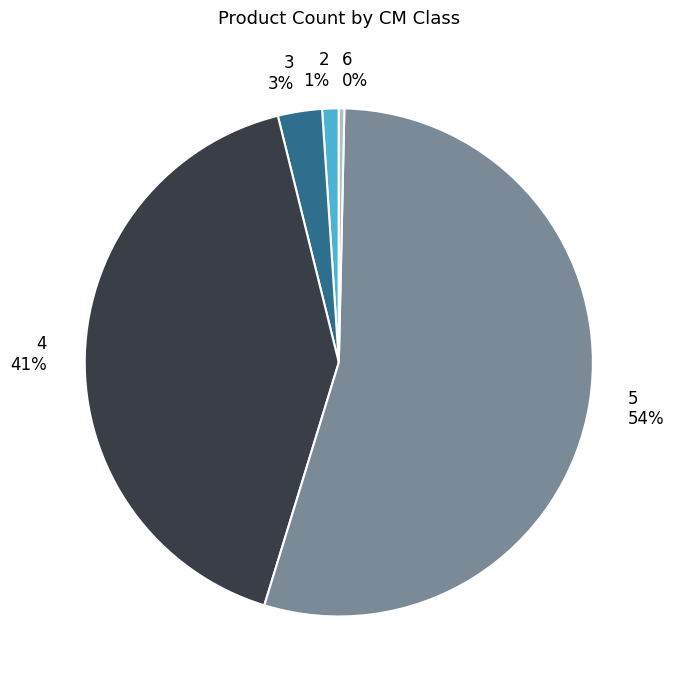

To the nearest percent, what is the average slice percentage?

20%